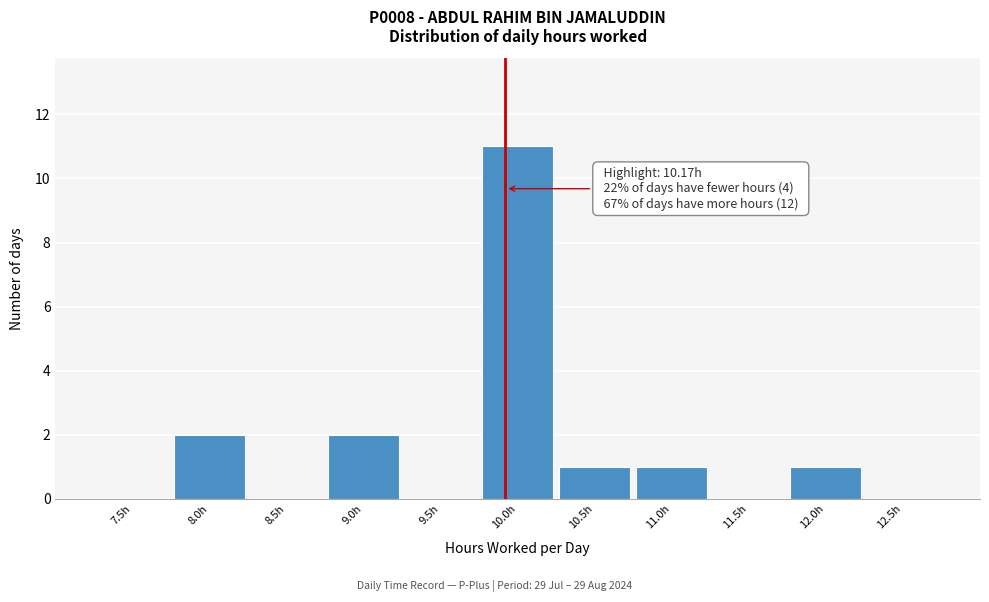

Reading left to right, transcribe all the data shown in this chart.

7.5h=0	8.0h=2	8.5h=0	9.0h=2	9.5h=0	10.0h=11	10.5h=1	11.0h=1	11.5h=0	12.0h=1	12.5h=0